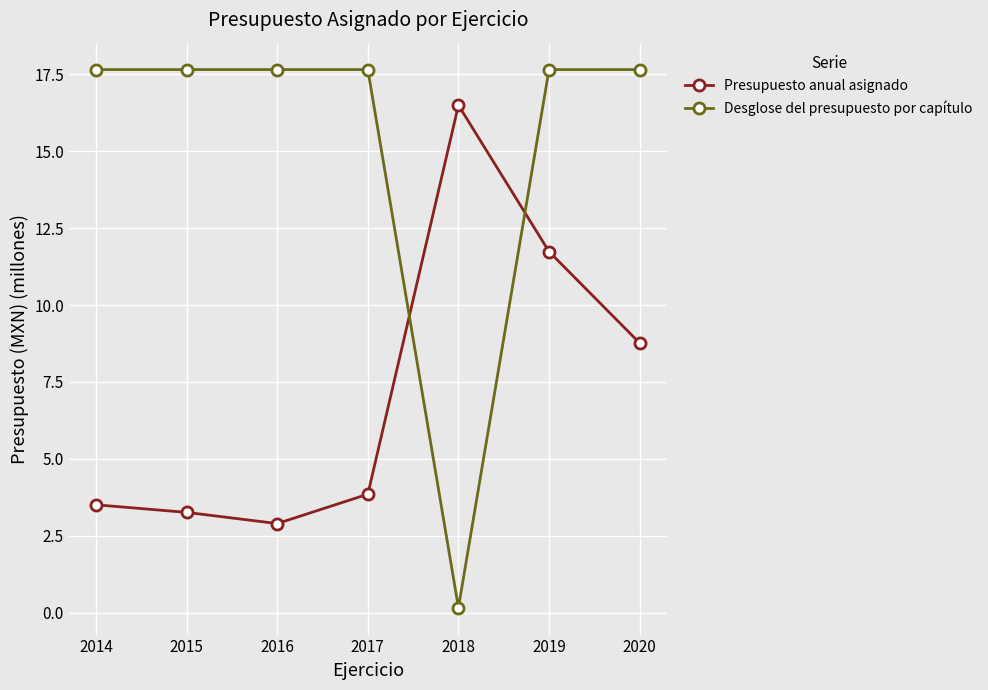

Is the value of Presupuesto anual asignado at 2019 greater than the value of Desglose del presupuesto por capítulo at 2019?

No